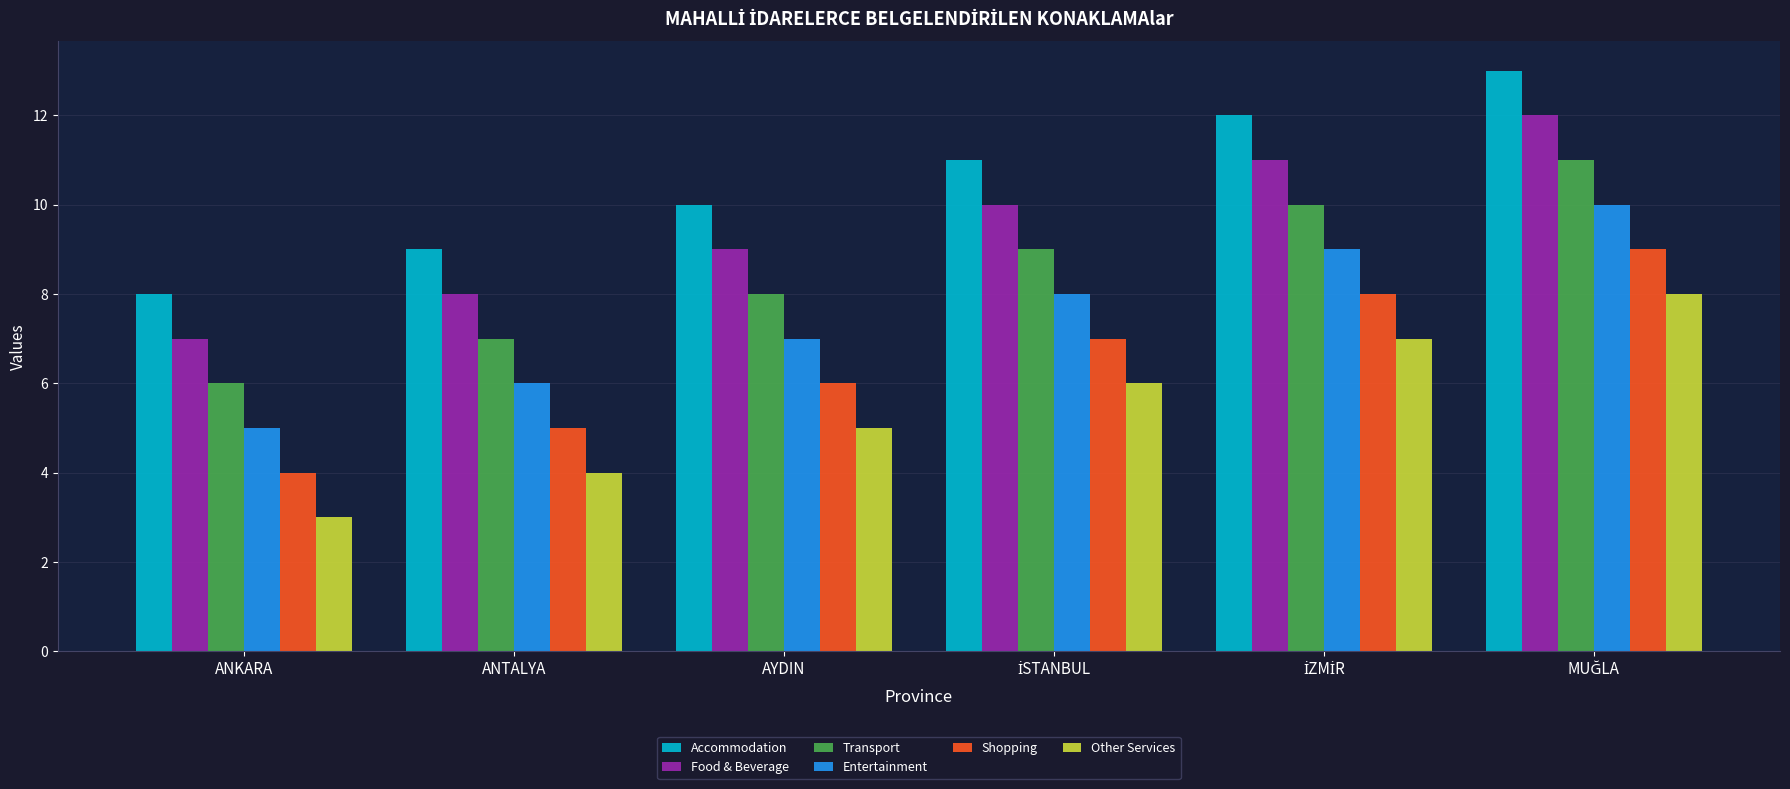

How many distinct data groups are displayed?

6